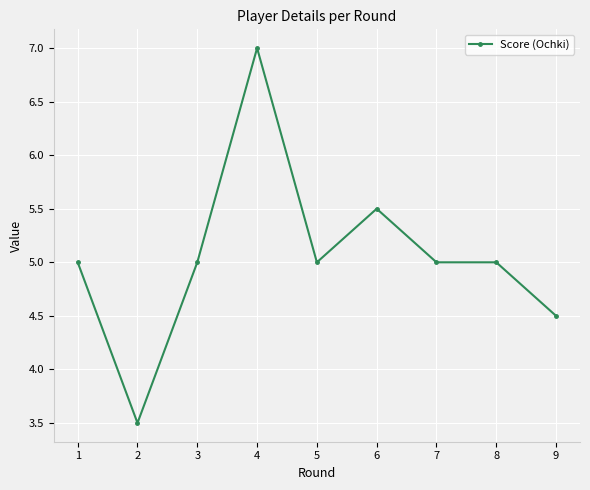

What is the sum of the values at 6 and 2?

9.0